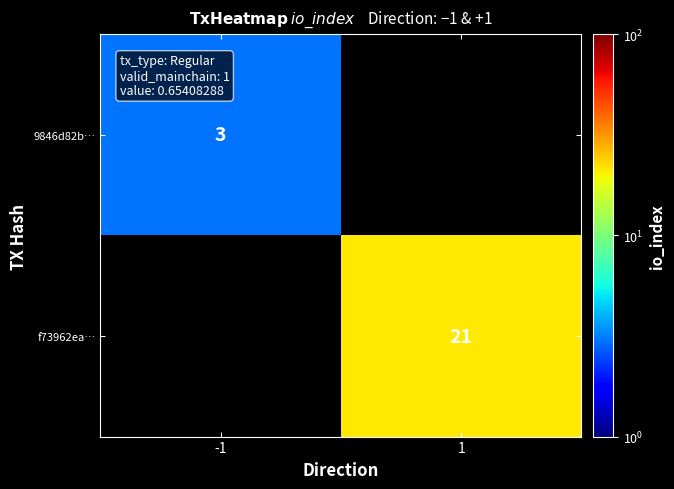

At how many categories does at least one series exceed 18?

1